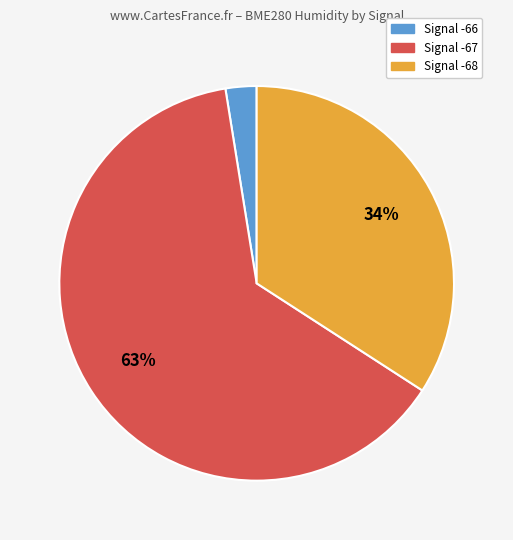

To the nearest percent, what is the average slice percentage?

33%